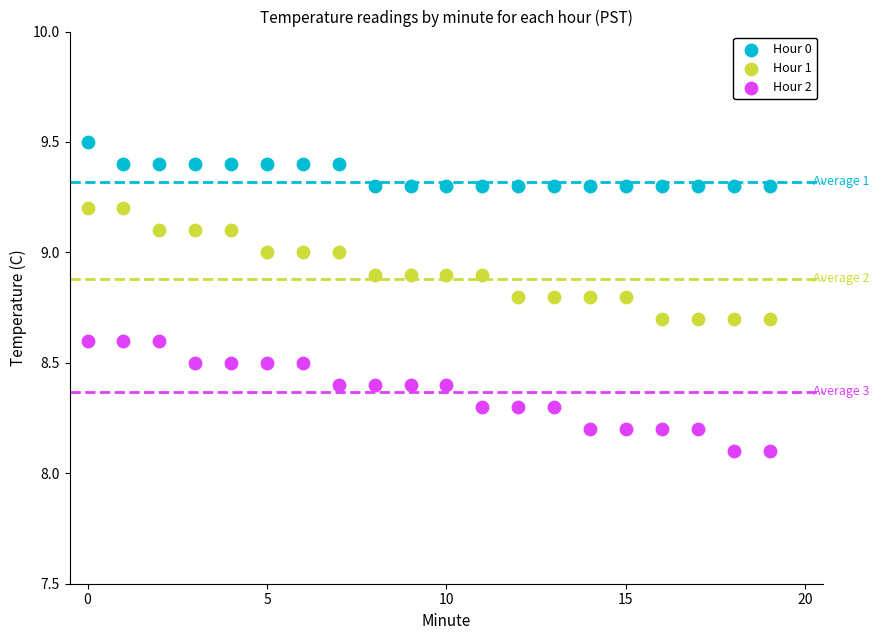

Across all data points, what is the range of Y values (max minus min)?

1.4